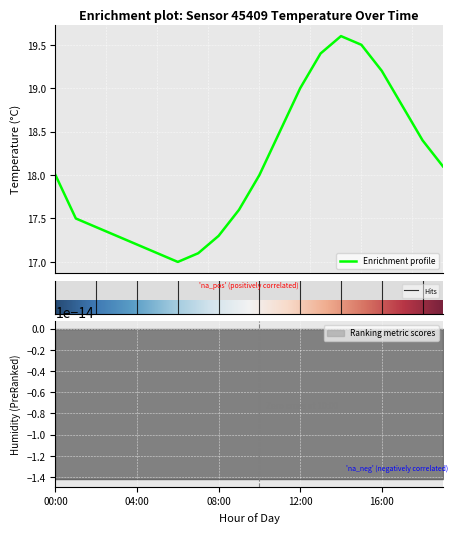

What is the approximate value at 19:00?

18.1